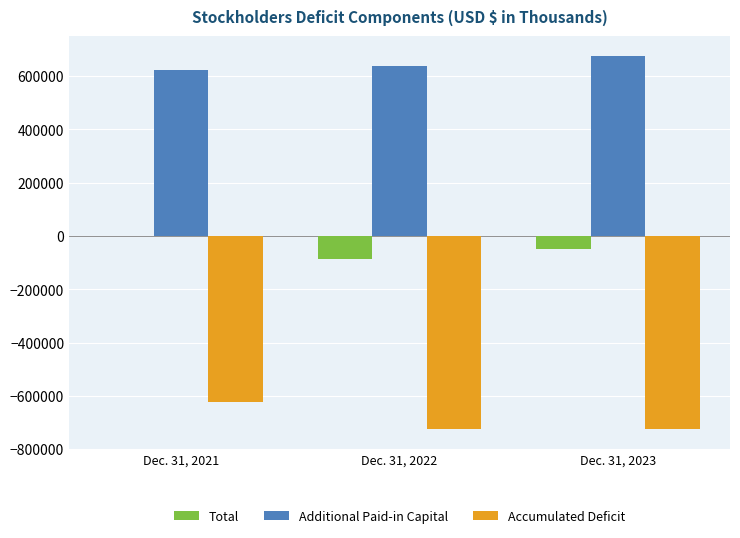

Are the bars grouped side by side (vs. stacked)?

Yes